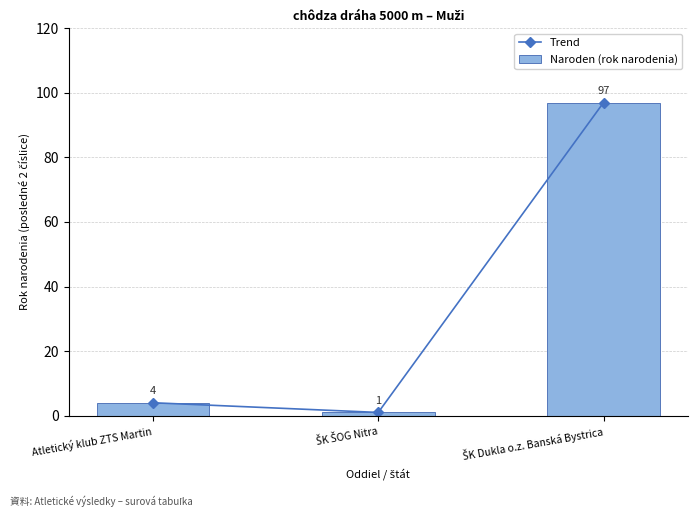

What is the minimum value shown in the chart?

1